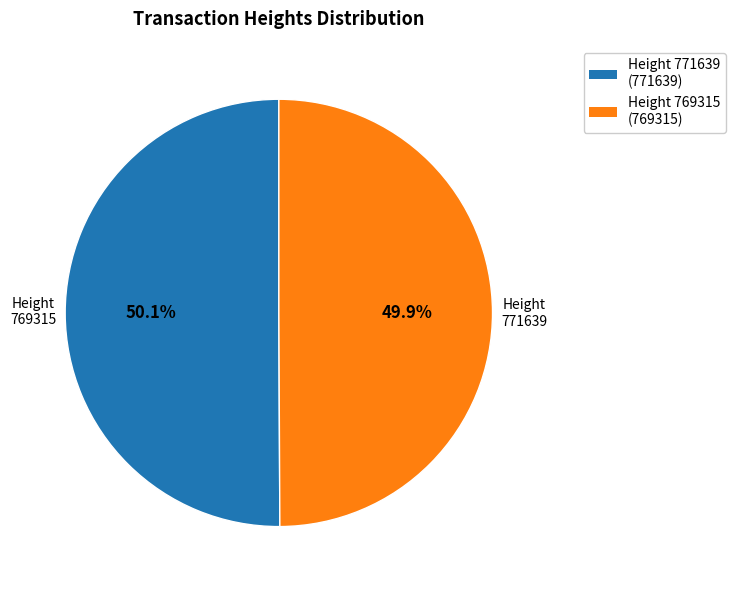

Is there any slice that represents more than half of the pie?

Yes